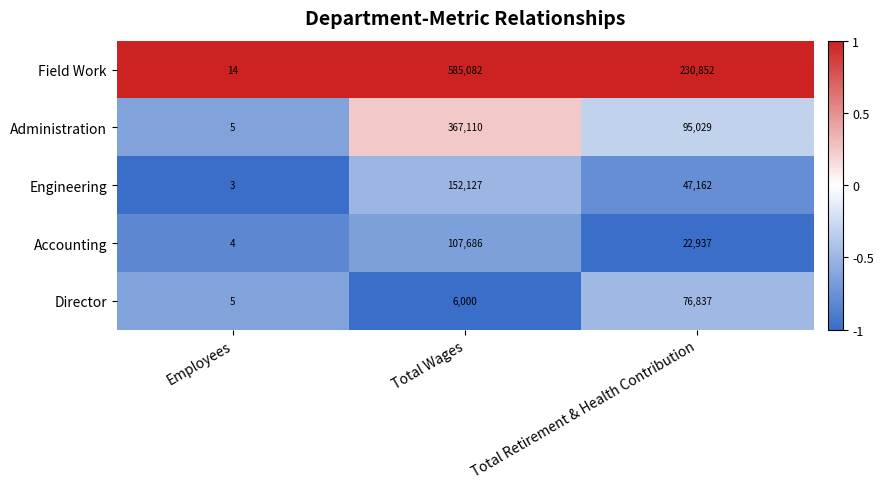

List the series in order of their peak value, lowest first.

Director, Accounting, Engineering, Administration, Field Work